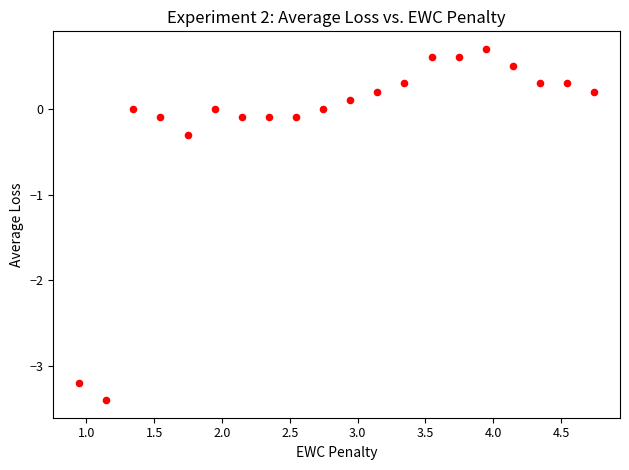

What Y value in the scatter plot is closest to -1?

-0.3